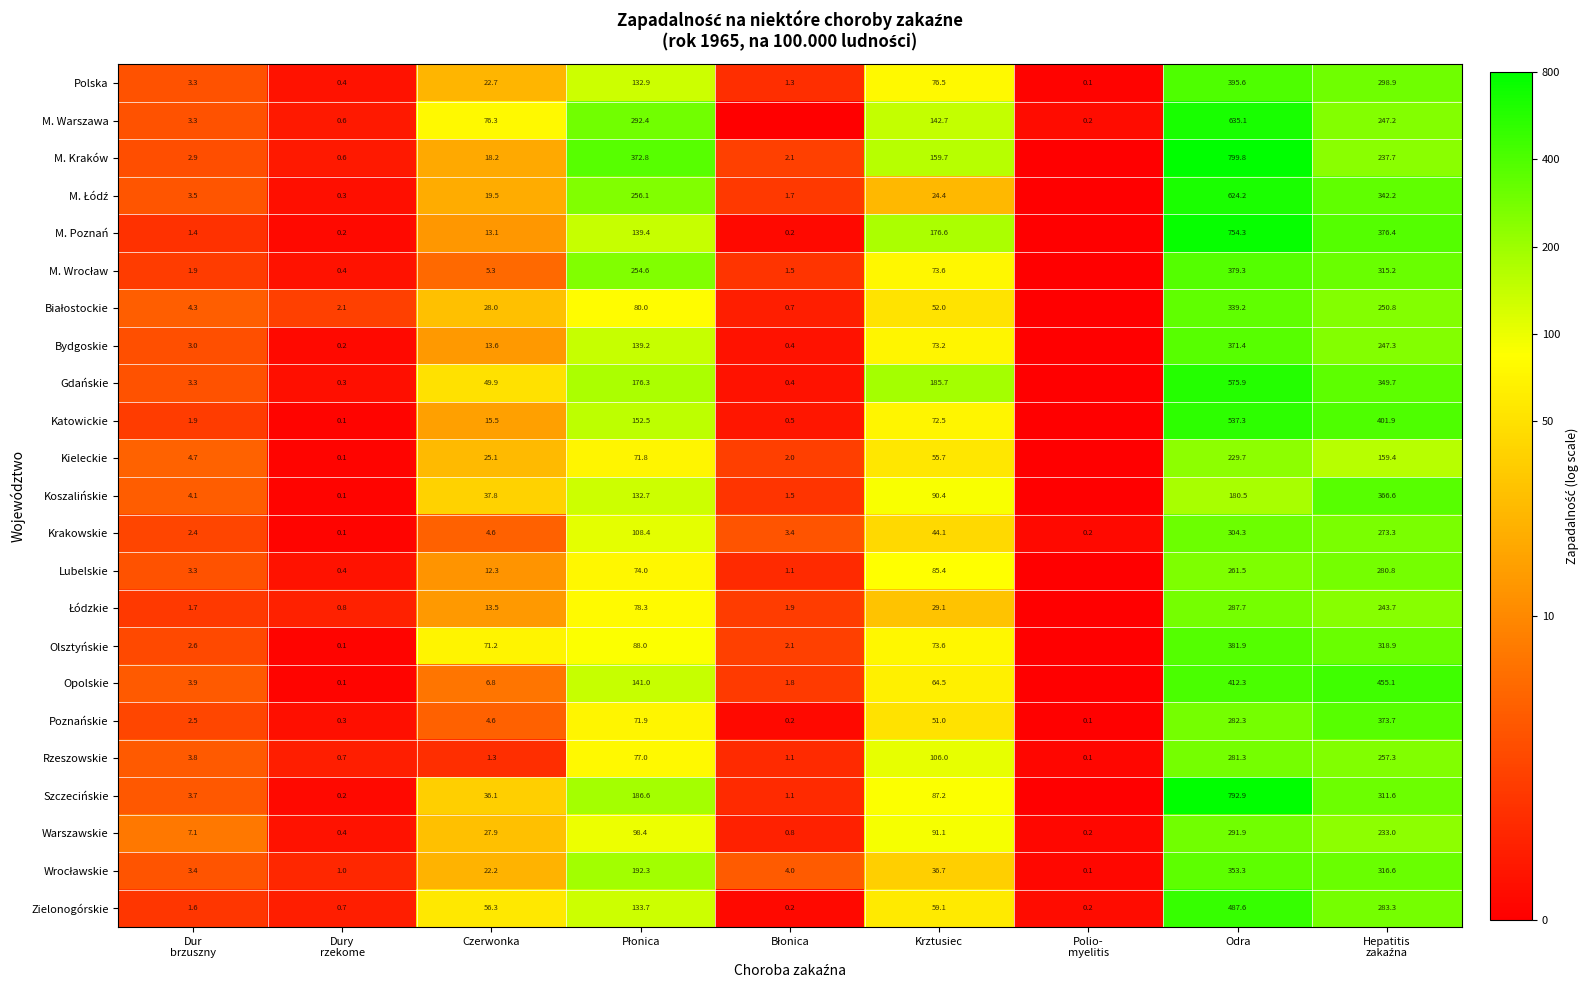

The value of M. Warszawa at Odra is 635.1. True or false?

True